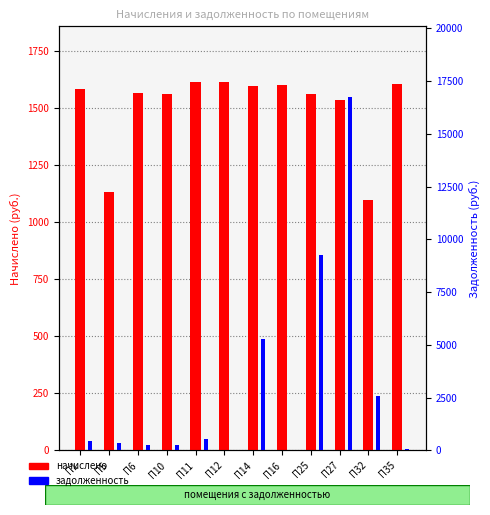

Reading left to right, what are all the values shown in this chart?

начислено: 1581.7	1131.9	1567.0	1559.6	1611.2	1614.9	1596.5	1600.2	1559.6	1533.8	1098.7	1603.9
задолженность: 467.8	350.9	258.1	241.1	537.1	0.0	5285.8	0.0	9281.8	16748.1	2563.7	69.4